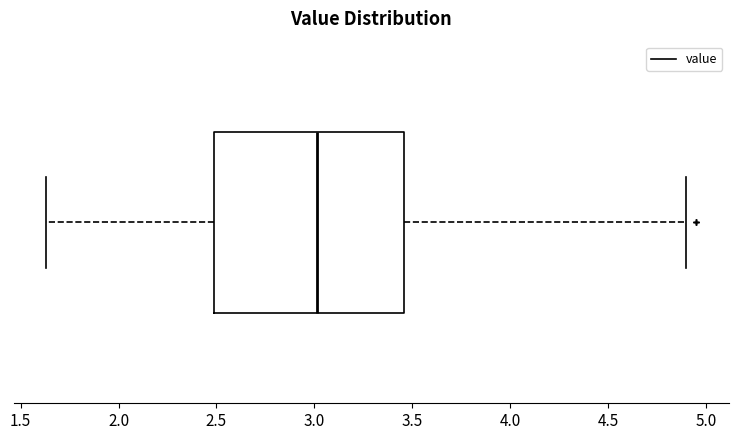

Read this box plot against the x-axis: the position of the median line, the range covered by the box, and the ends of both whiskers. The values are not printed on the chart, so give them approximately, as read against the axis.

median 3.00, box 2.50 to 3.45, whiskers 1.65 to 4.90